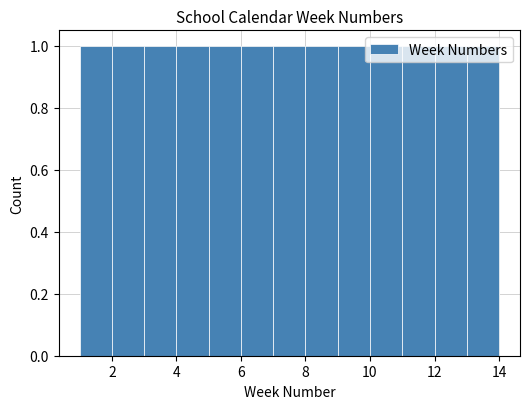

How tall is the bar that spans 3 to 4 on the x-axis? The values are not printed on the chart, so give them approximately, as read against the axis.

1